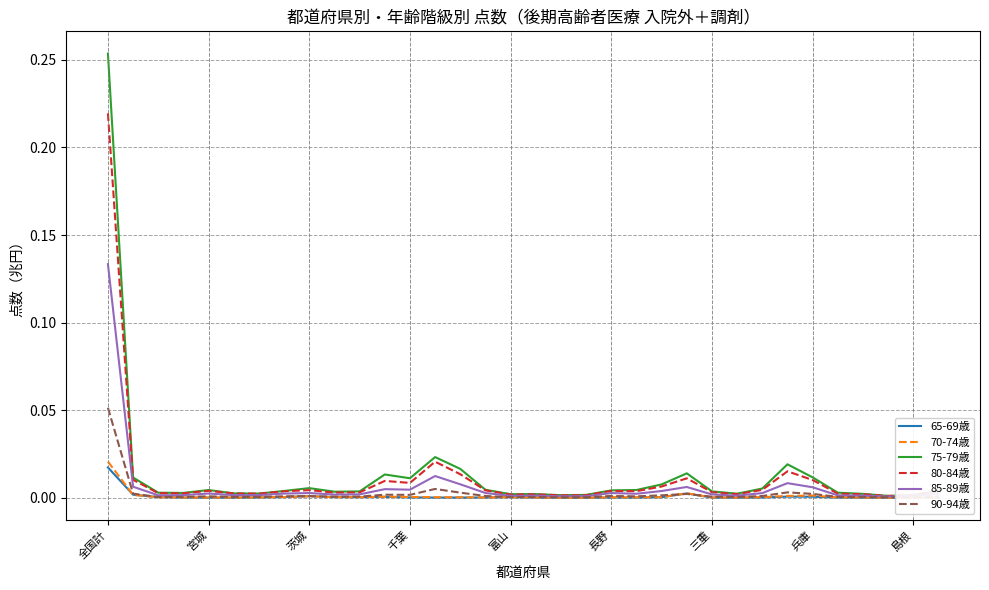

At which category is the sum across all series the highest?

全国計